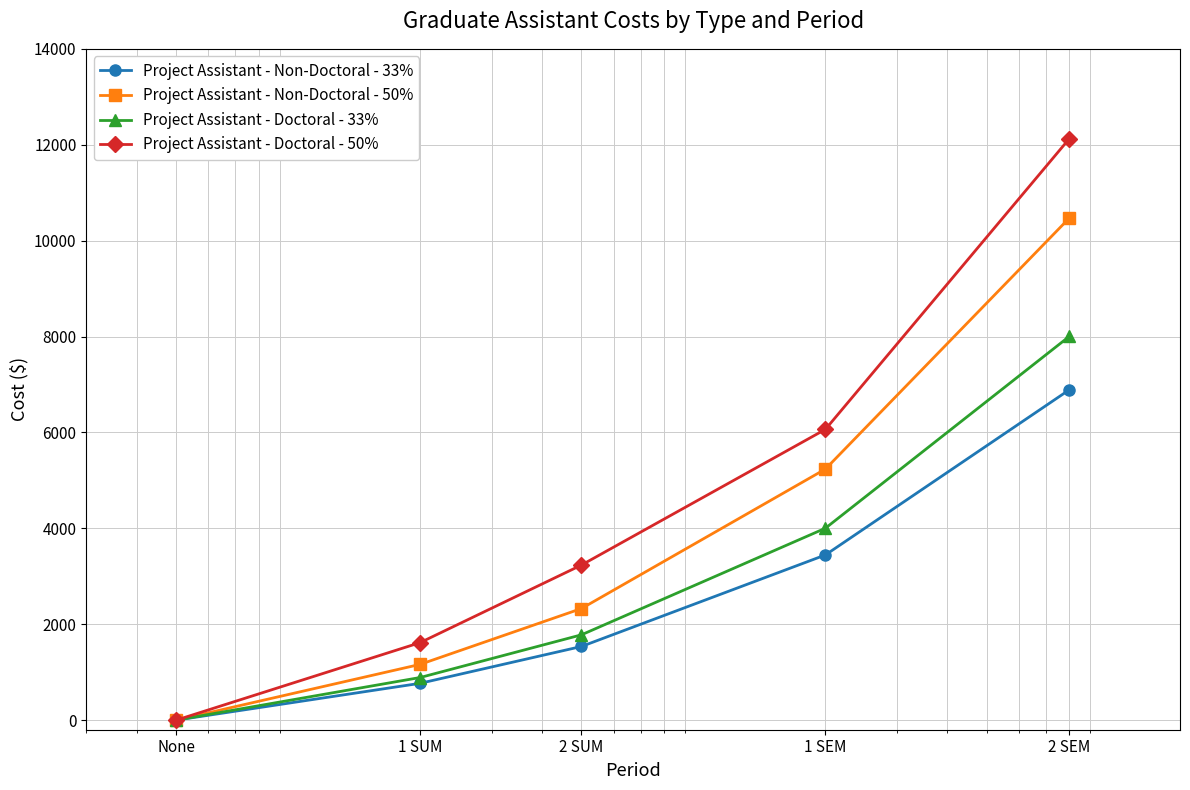

How many positive values does the Project Assistant - Non-Doctoral - 33% series have?

4